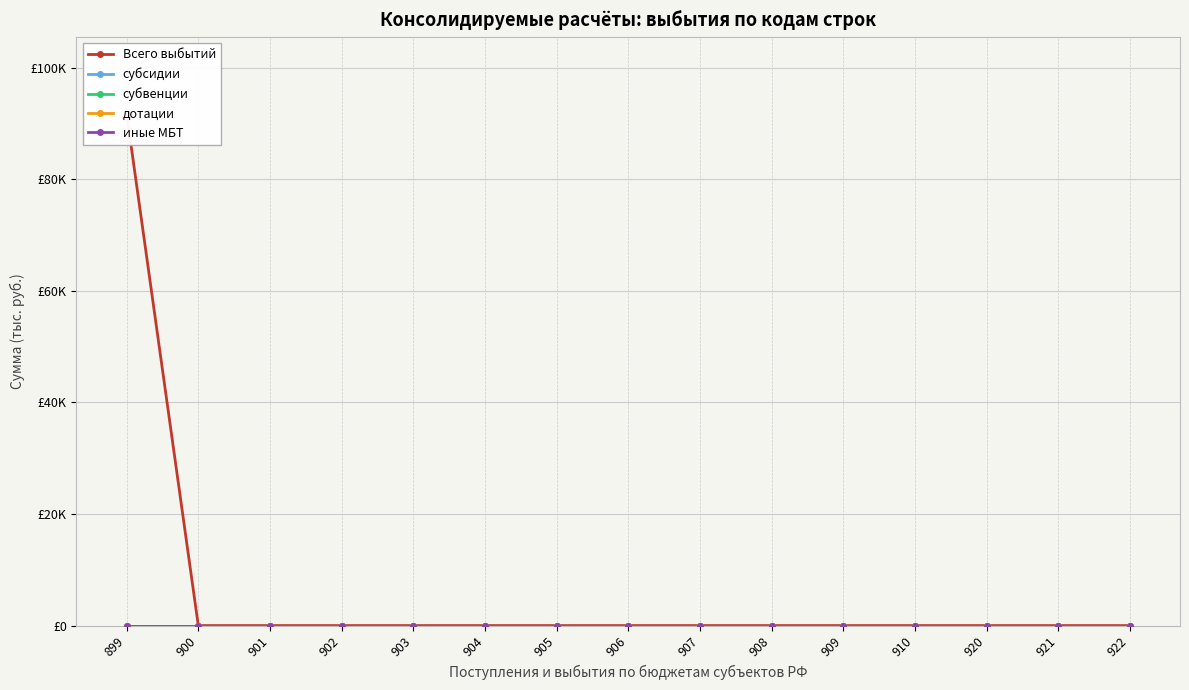

Reading right to left, what are all the values shown in this chart?

Всего выбытий: 0.0	0.0	0.0	0.0	0.0	0.0	0.0	0.0	0.0	0.0	0.0	0.0	0.0	0.0	91699.9
субсидии: 0.0	0.0	0.0	0.0	0.0	0.0	0.0	0.0	0.0	0.0	0.0	0.0	0.0	0.0	0.0
субвенции: 0.0	0.0	0.0	0.0	0.0	0.0	0.0	0.0	0.0	0.0	0.0	0.0	0.0	0.0	0.0
дотации: 0.0	0.0	0.0	0.0	0.0	0.0	0.0	0.0	0.0	0.0	0.0	0.0	0.0	0.0	0.0
иные МБТ: 0.0	0.0	0.0	0.0	0.0	0.0	0.0	0.0	0.0	0.0	0.0	0.0	0.0	0.0	0.0